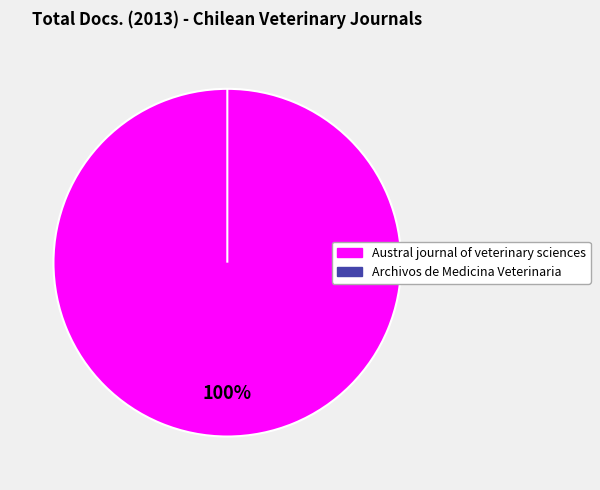

Combined, what portion of the pie is Archivos de Medicina Veterinaria and Austral journal of veterinary sciences?

100.0%